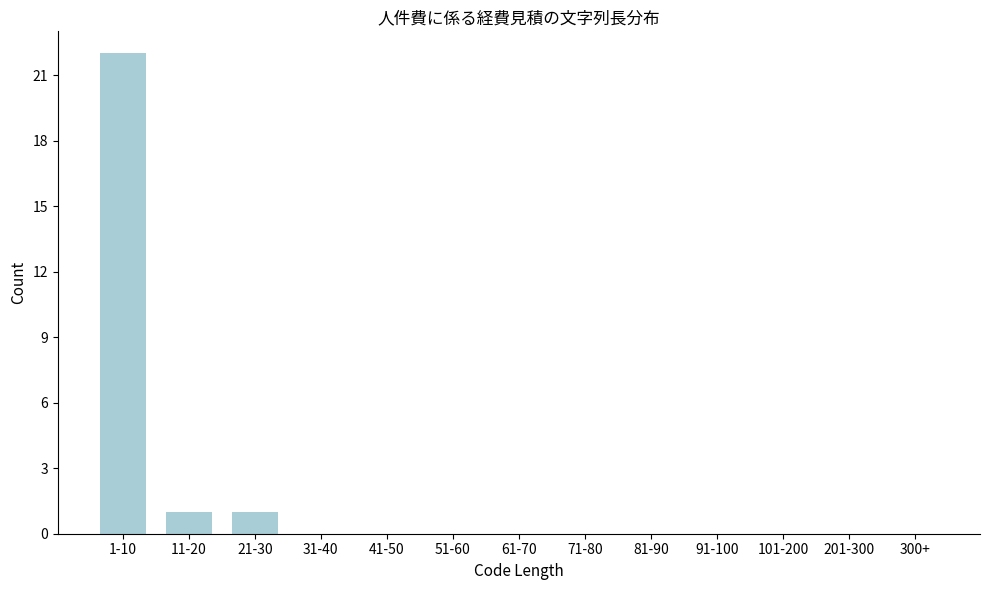

Reading right to left, list all the values displayed in this chart.

300+=0	201-300=0	101-200=0	91-100=0	81-90=0	71-80=0	61-70=0	51-60=0	41-50=0	31-40=0	21-30=1	11-20=1	1-10=22